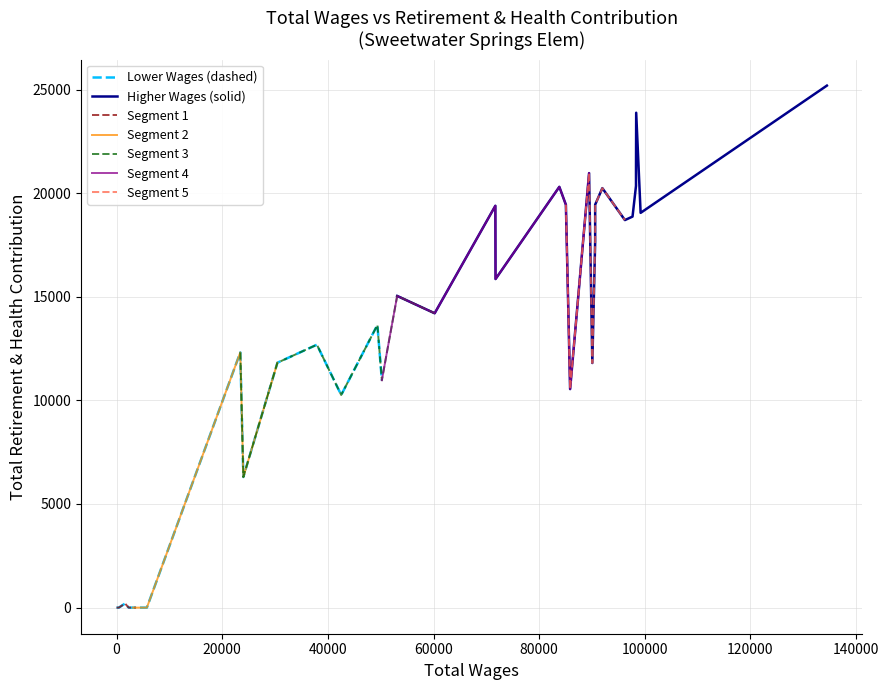

What is the change in value from 24 to 25?

-5515